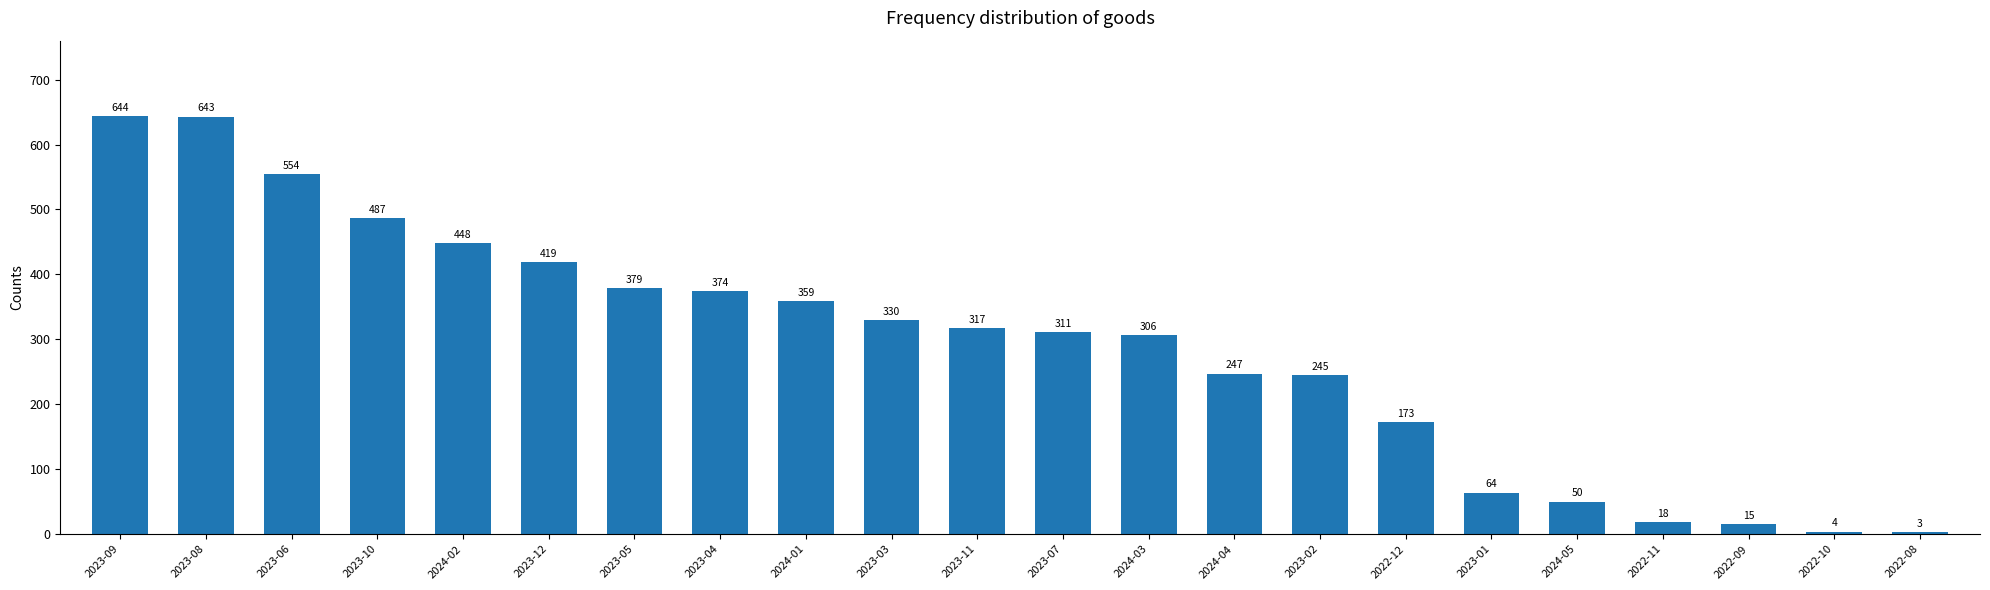

How many bars are there in total?

22